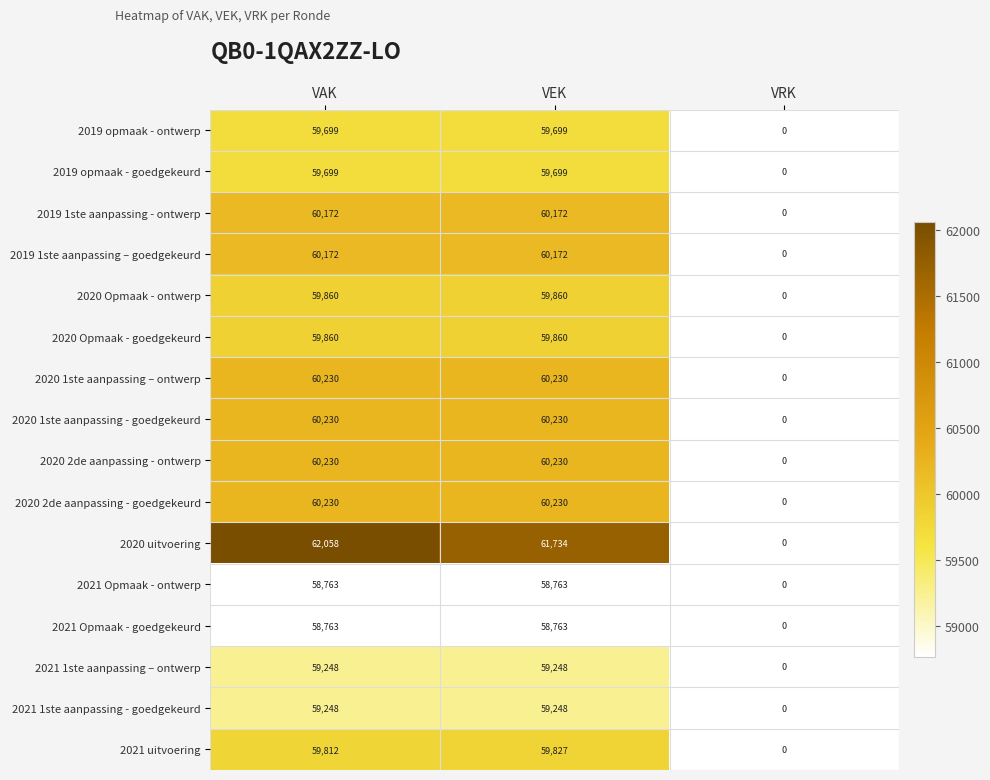

What is the total value across all series at VAK?

958274